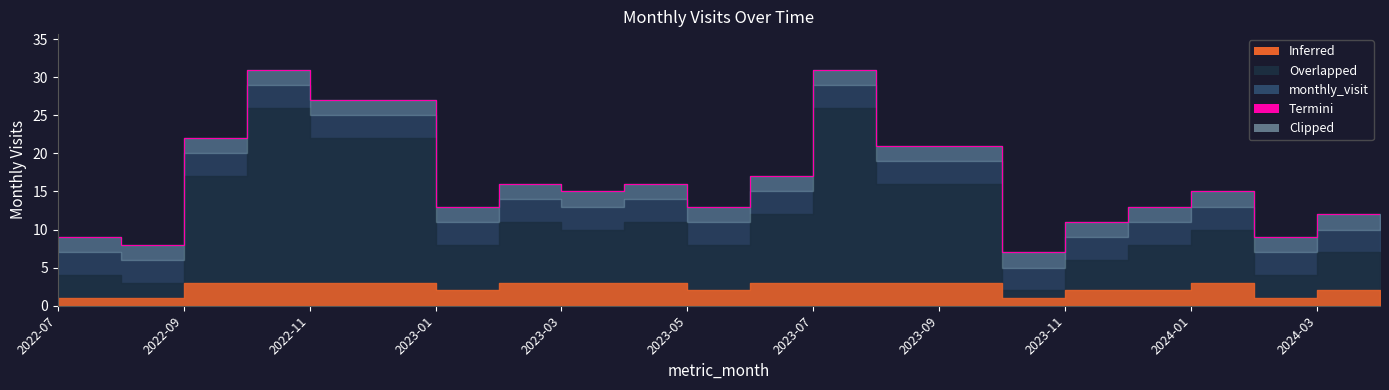

What is the average value?

17